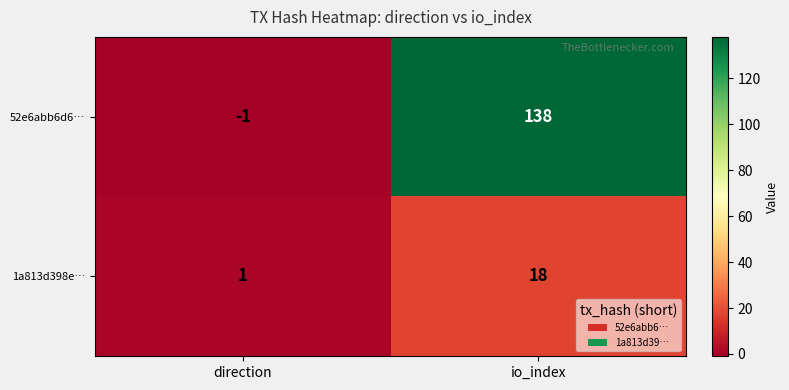

At which category does the chart reach its minimum across all series?

direction